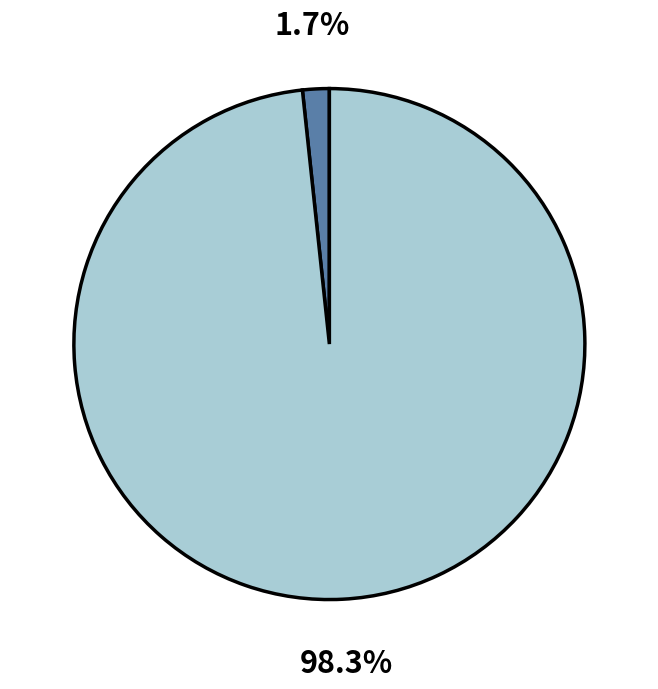

Is there any slice that represents more than half of the pie?

Yes